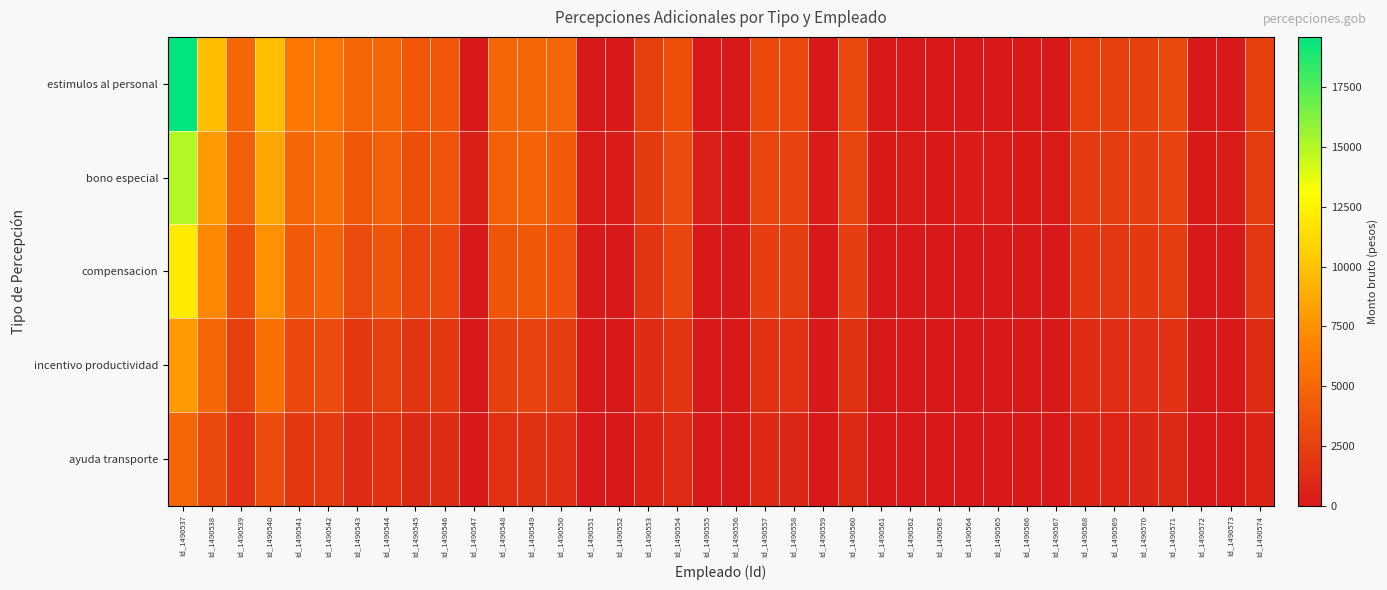

At which category does the chart reach its peak across all series?

Id_1490537